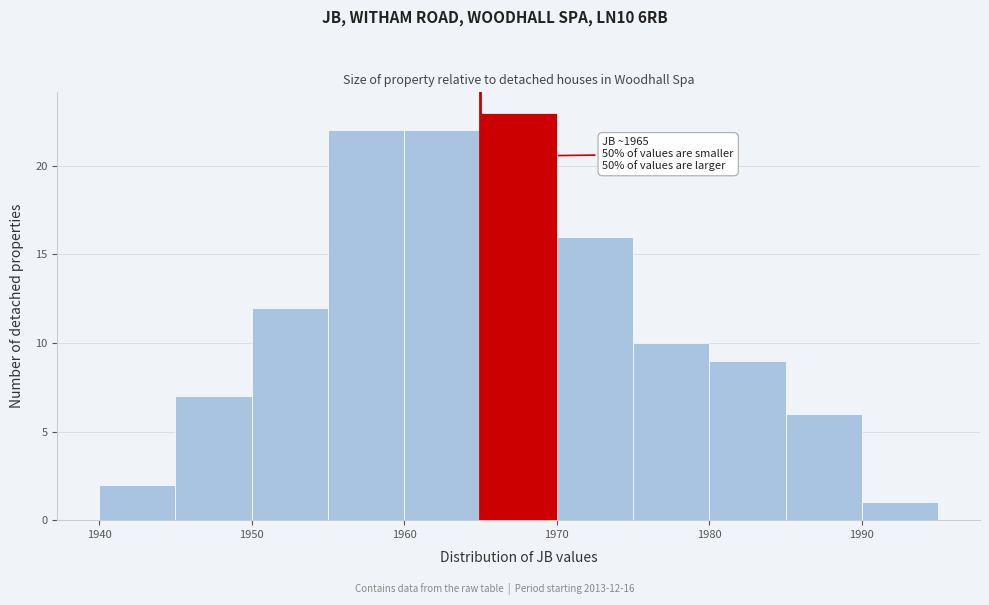

Over which range of the x-axis is the bar tallest?

1965 to 1970